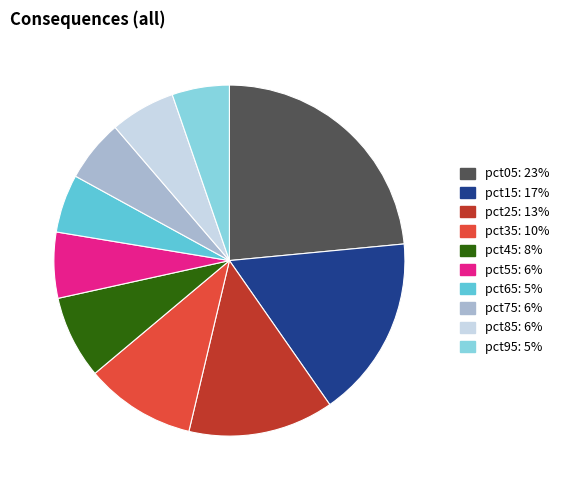

Is the sum of pct45 and pct75 greater than half?

No